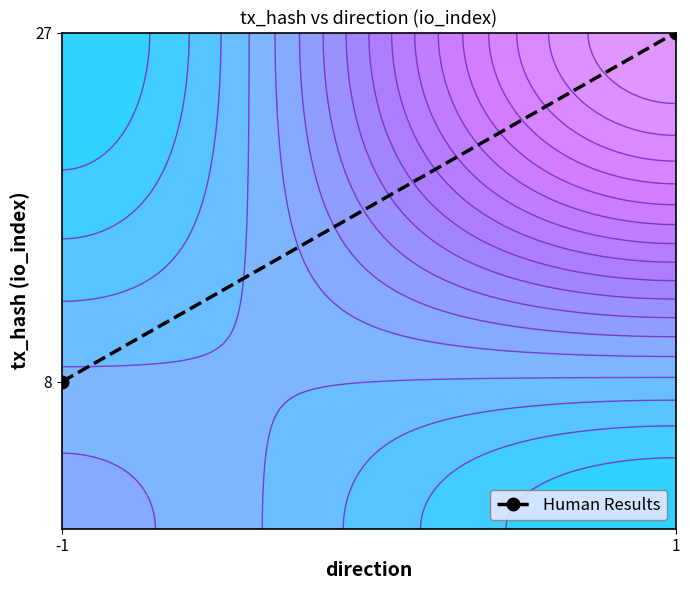

What is the ratio of the value at -1 to the value at 1?

0.3